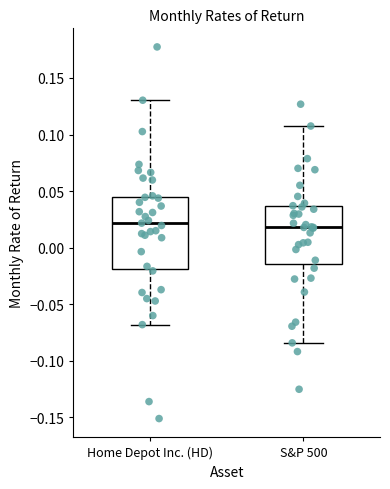

Reading left to right, transcribe this box plot: for each box, give where its median line is, the range the box spans, and where its two whiskers end, as read against the y-axis. The values are not printed on the chart, so give them approximately, as read against the axis.

Home Depot Inc. (HD): median 0.020, box -0.020 to 0.045, whiskers -0.070 to 0.130
S&P 500: median 0.020, box -0.015 to 0.035, whiskers -0.085 to 0.110